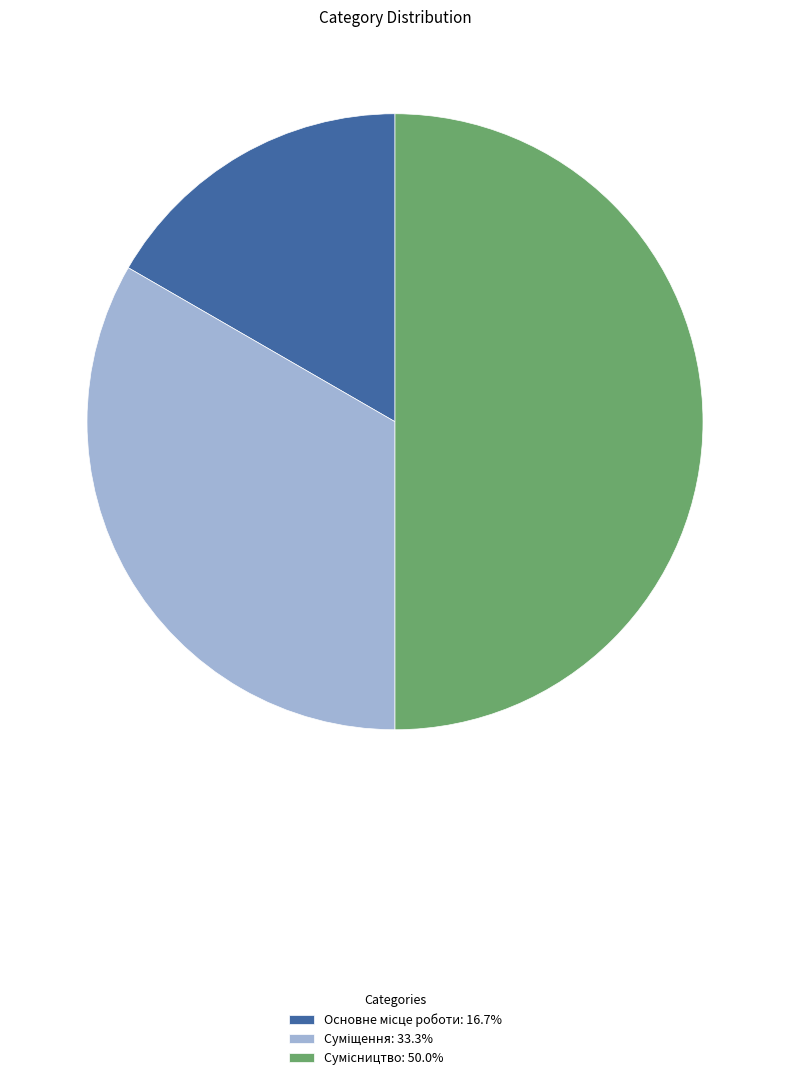

To the nearest percent, what is the difference between the Основне місце роботи and Сумісництво slice percentages?

33%